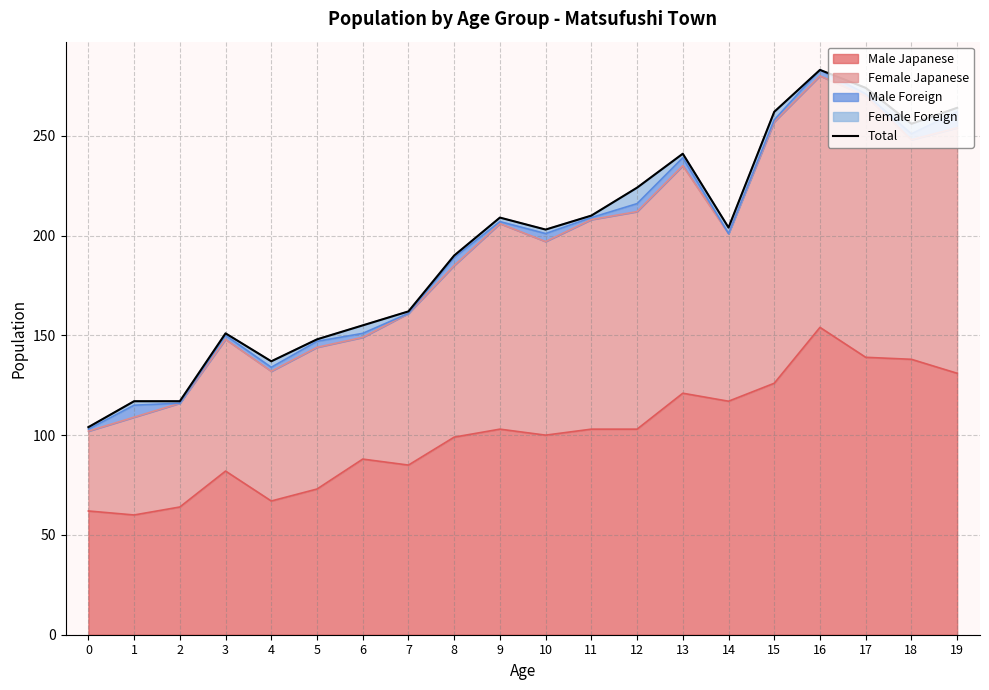

What is the maximum value shown in the chart?

283